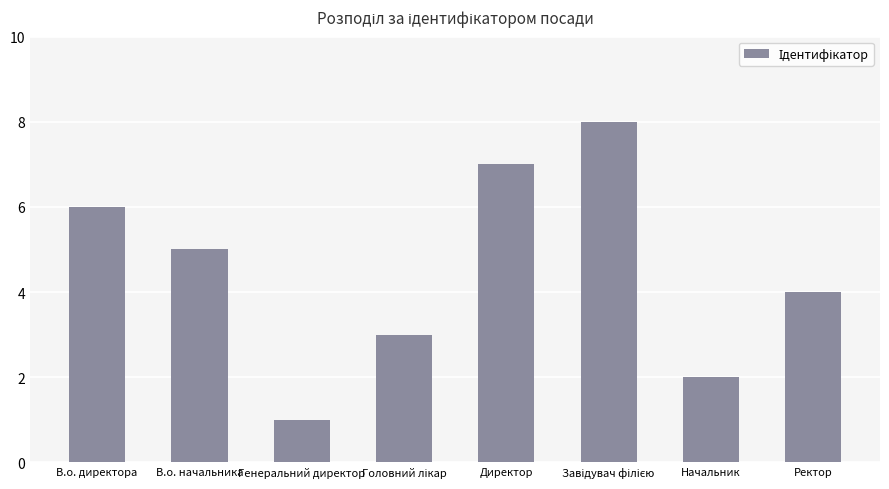

What is the value of the 3rd bar from the left?

1